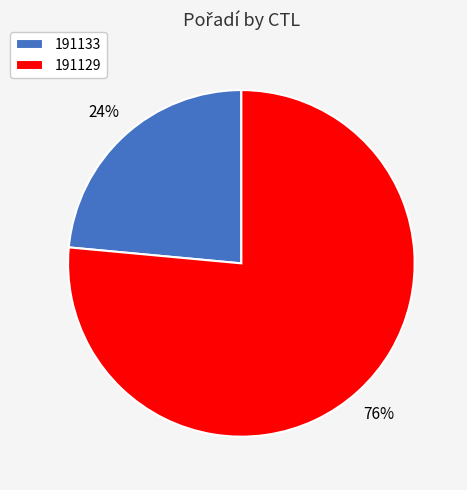

Do 191129 and 191133 together represent more than half of the pie?

Yes